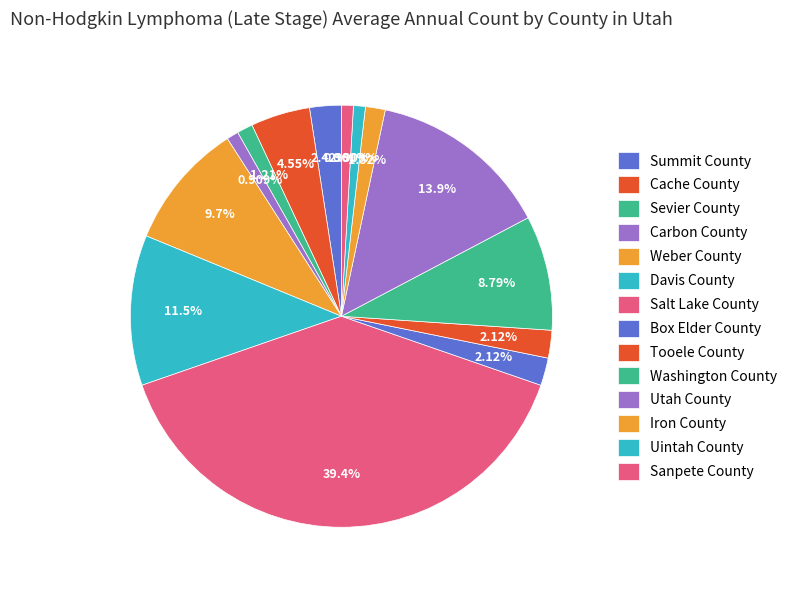

How many slices are in this pie chart?

14